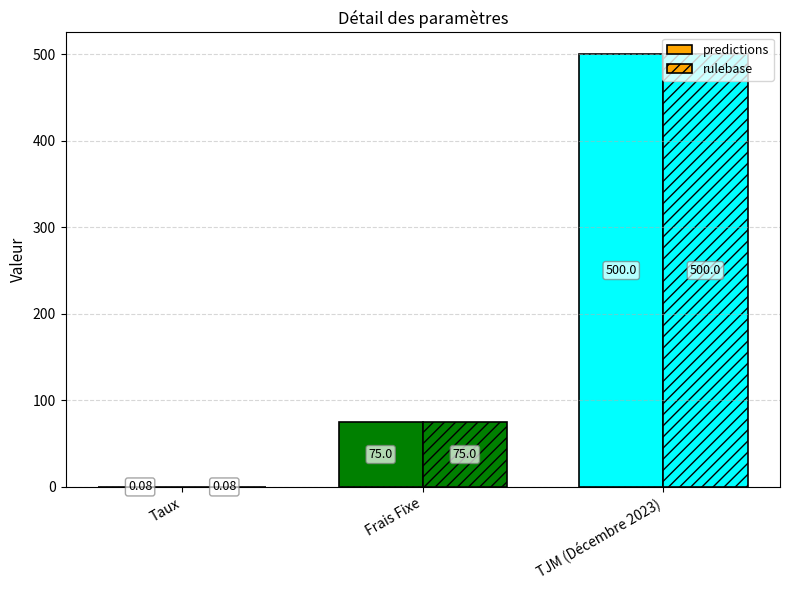

At Taux, list the series in order from smallest to largest.

predictions, rulebase